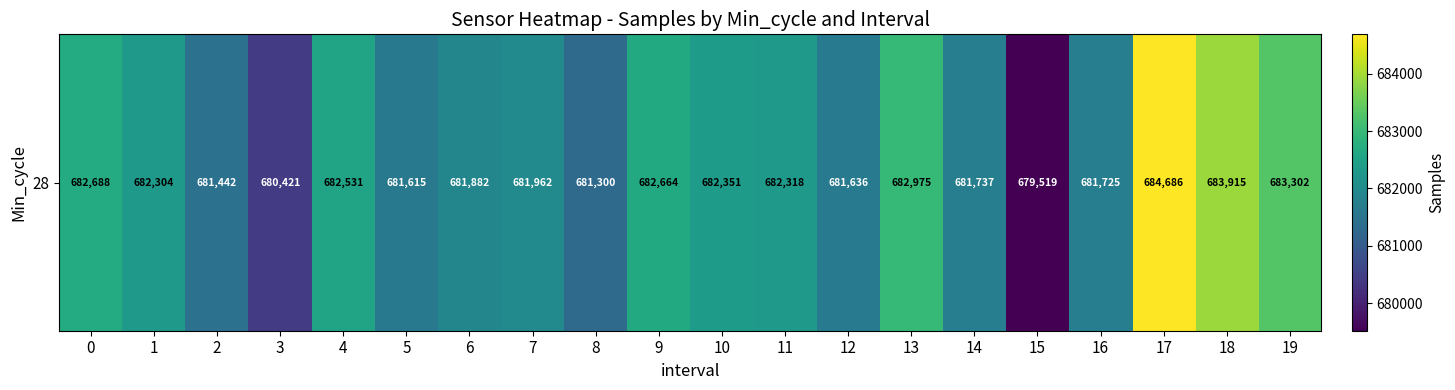

Rank the categories by value from highest to lowest.

17, 18, 19, 13, 0, 9, 4, 10, 11, 1, 7, 6, 14, 16, 12, 5, 2, 8, 3, 15